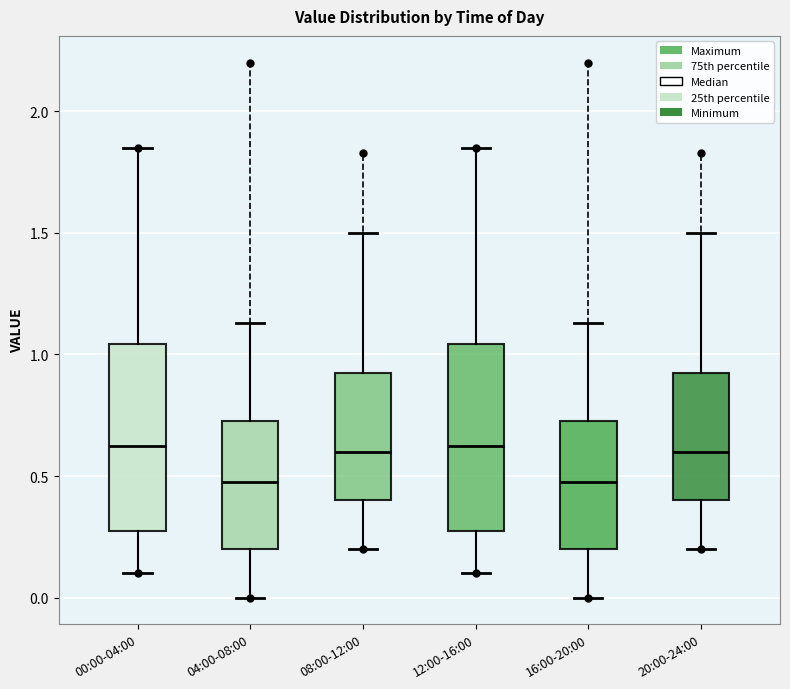

Where does the upper whisker of the box for 12:00-16:00 end on the y-axis? The values are not printed on the chart, so give them approximately, as read against the axis.

1.85